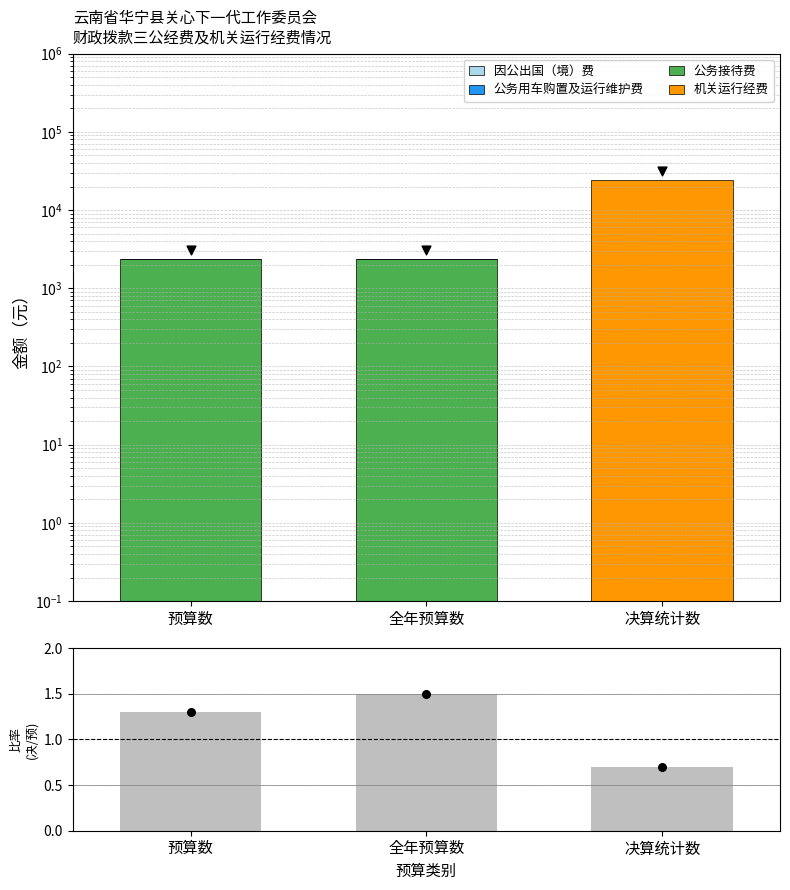

What is the total value across all series at 决算统计数?

24353.4